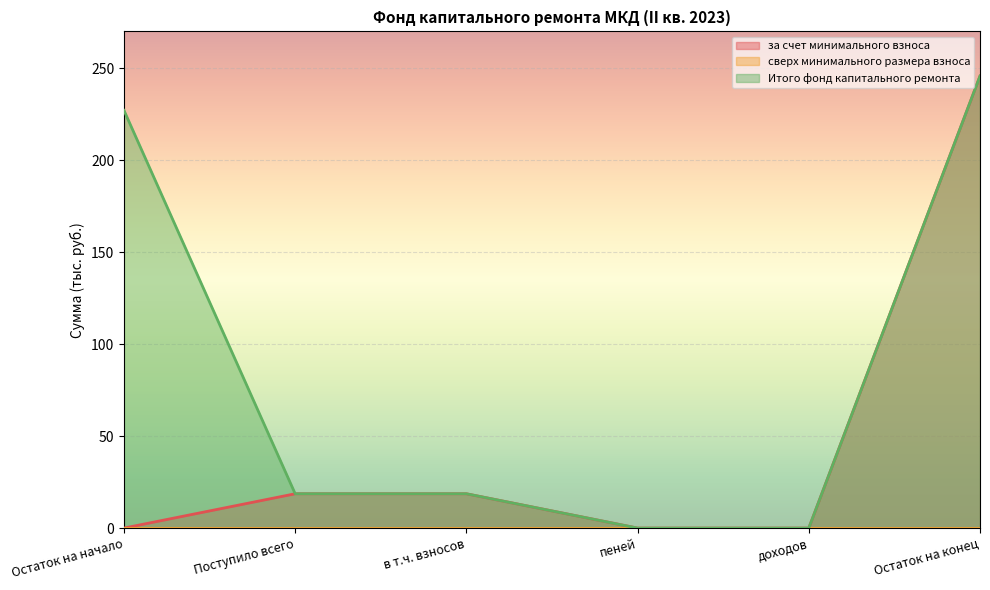

Reading left to right, extract all data points from this chart.

за счет минимального взноса: 0.0	18.7	18.7	0.0	0.0	245.7
Итого фонд капитального ремонта: 227.1	18.7	18.7	0.0	0.0	245.7